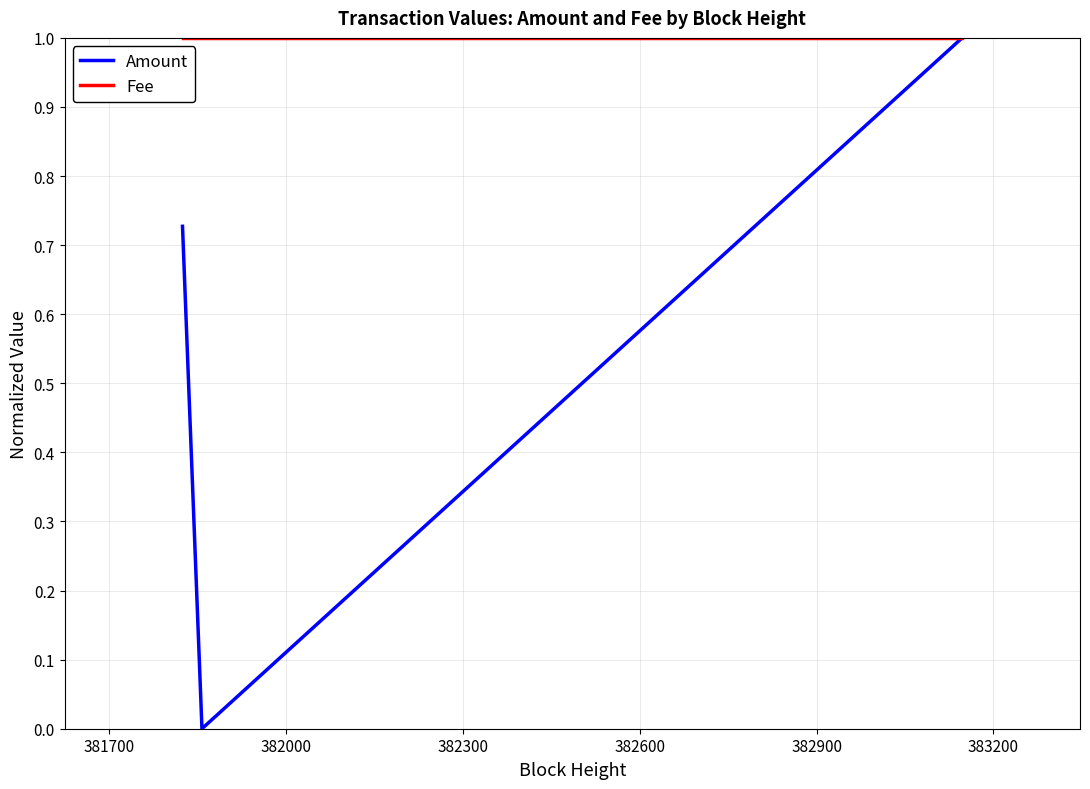

Does the chart have visible grid lines?

Yes